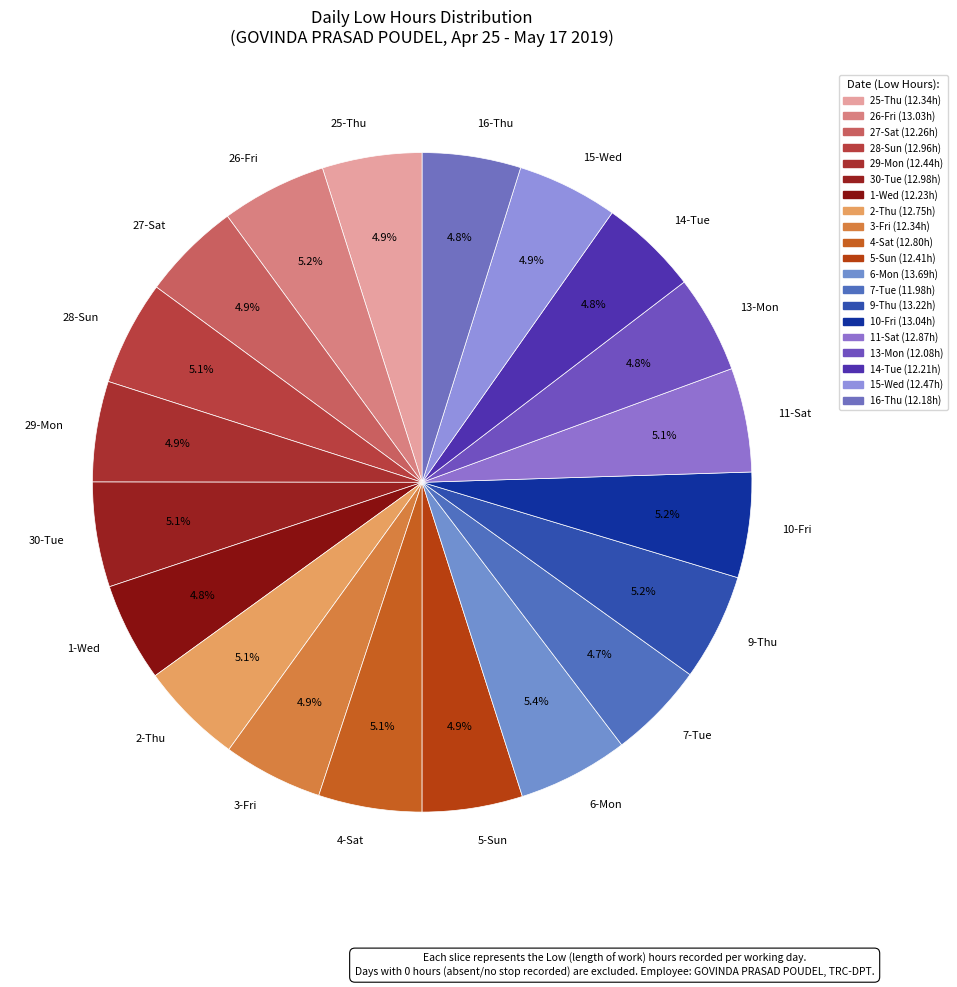

The 6-Mon slice represents 5% of the pie. True or false?

True